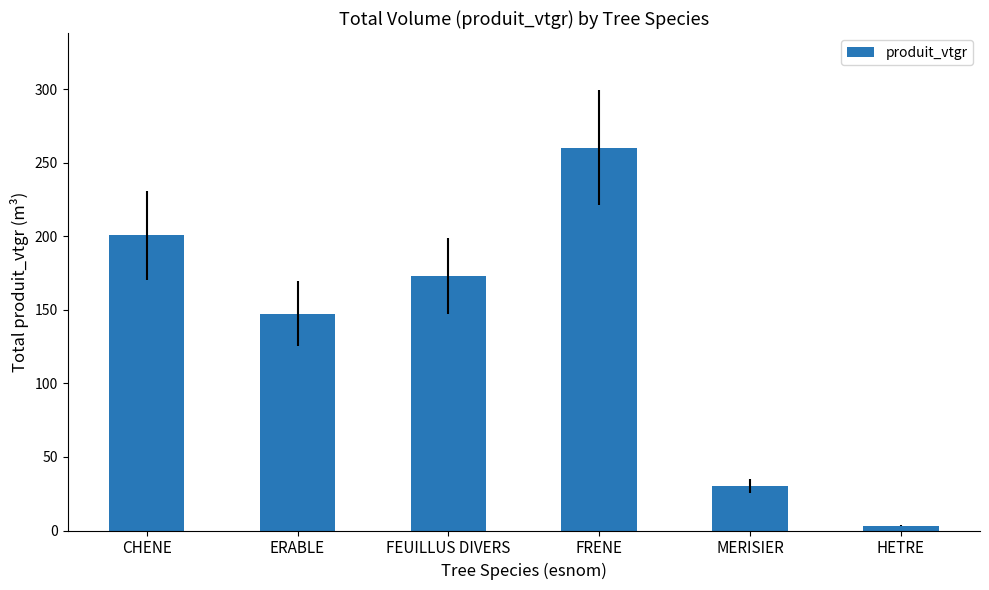

Are the bars grouped side by side (vs. stacked)?

No